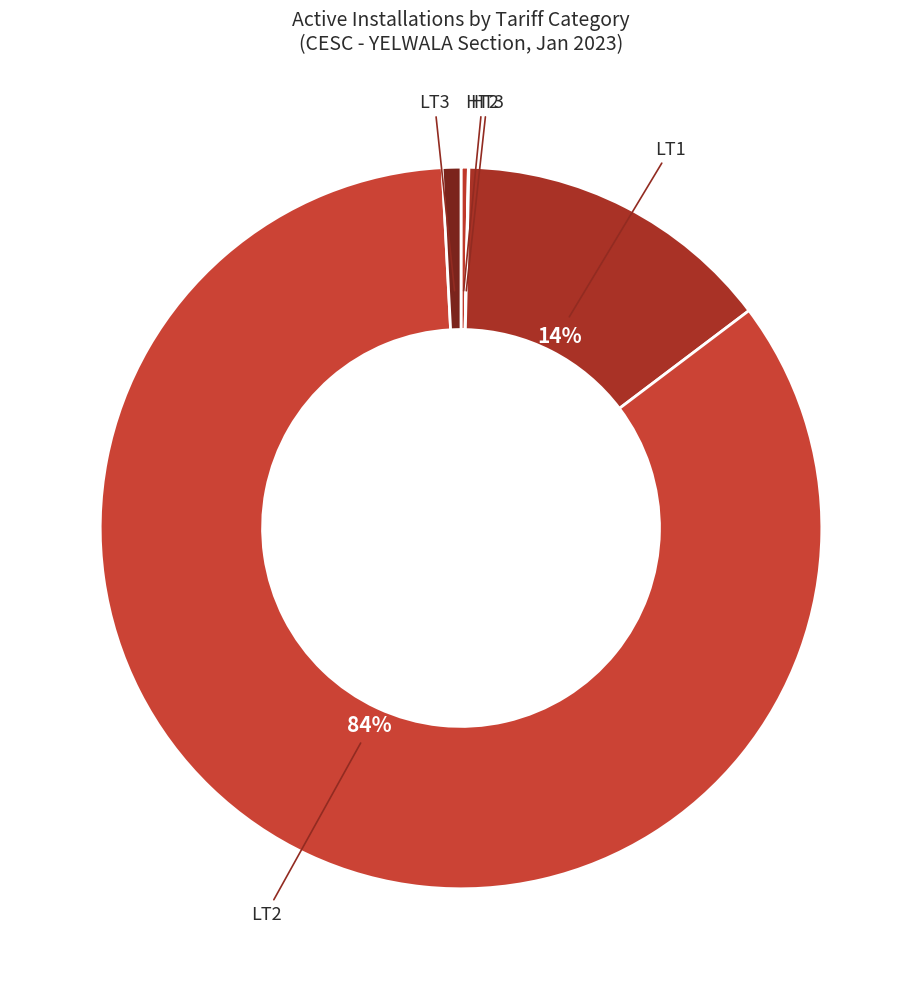

Which slice is the largest?

LT2